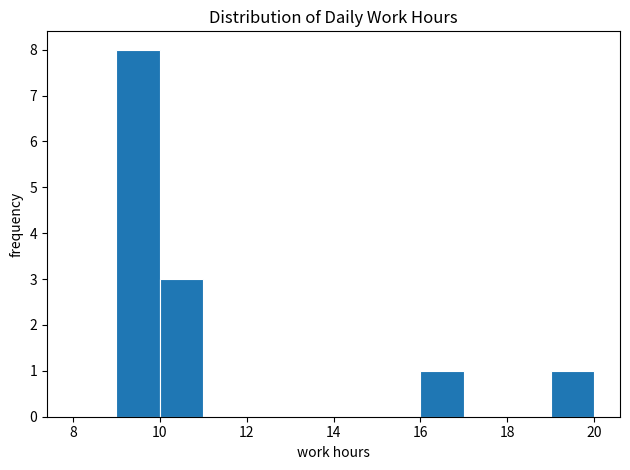

Reading left to right, transcribe this chart: for each bar, give the range it covers on the x-axis and its height. The values are not printed on the chart, so give them approximately, as read against the axis.

8 to 9: 0
9 to 10: 8
10 to 11: 3
11 to 12: 0
12 to 13: 0
13 to 14: 0
14 to 15: 0
15 to 16: 0
16 to 17: 1
17 to 18: 0
18 to 19: 0
19 to 20: 1